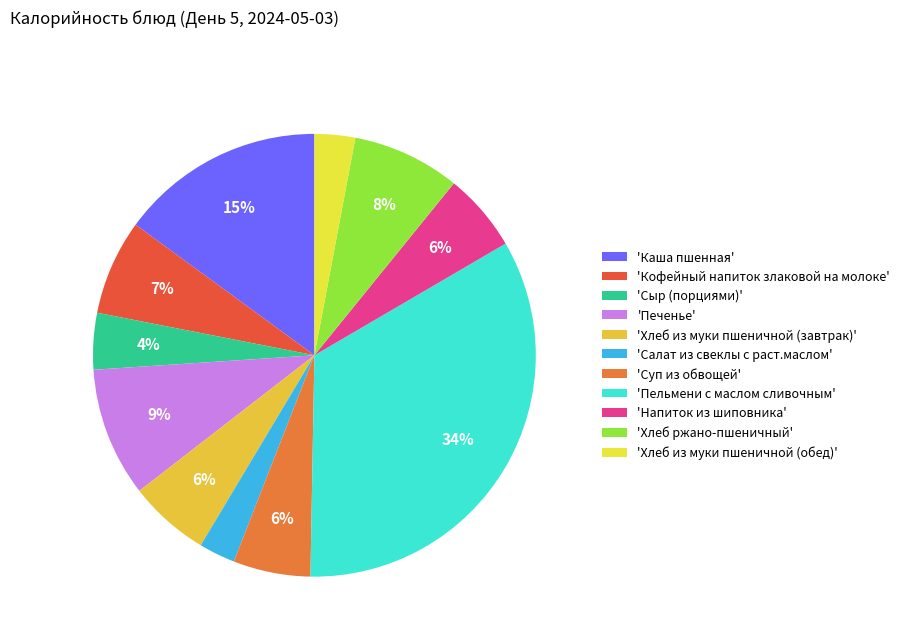

Count the number of slices in the pie.

11